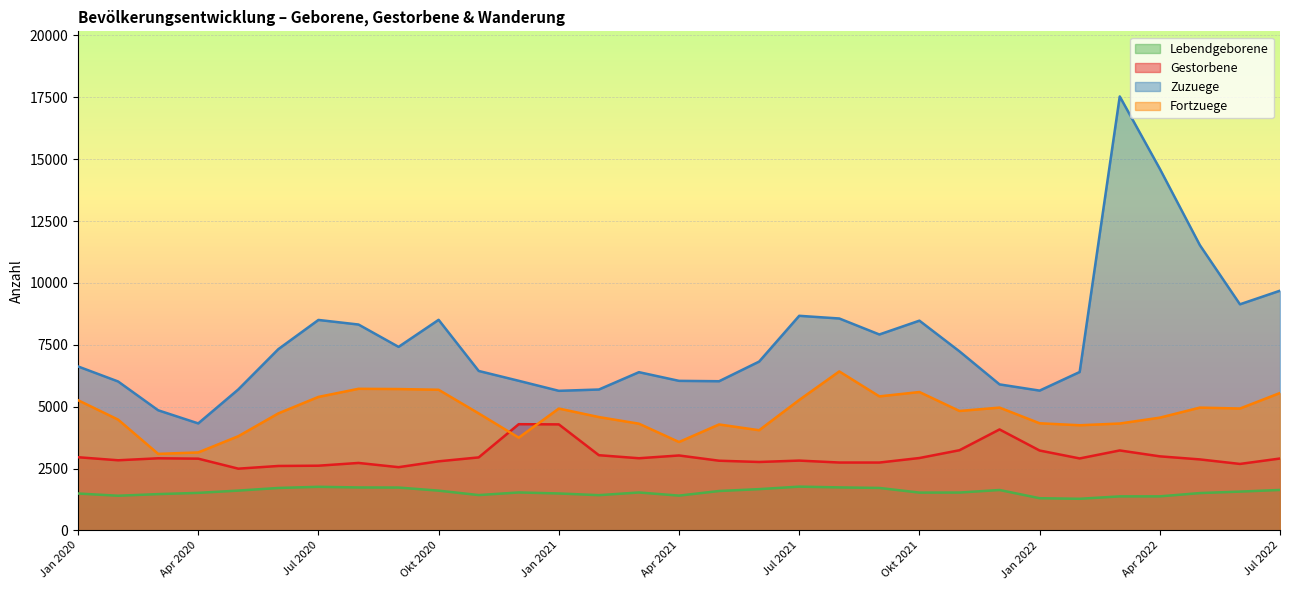

What is the approximate value of Zuzuege at Jun 2022, to the nearest 10?

9140